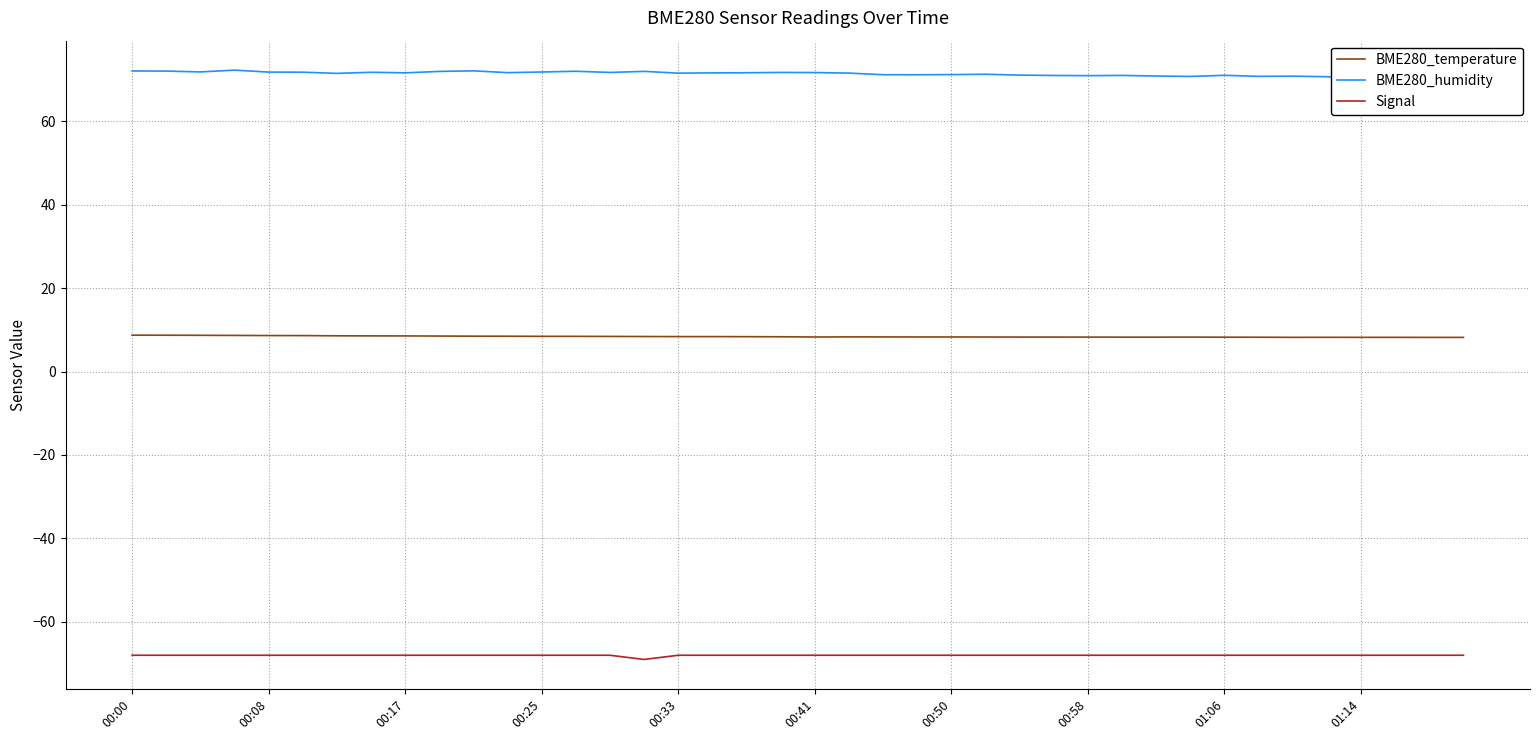

What is the lowest value of the Signal series?

-69.0